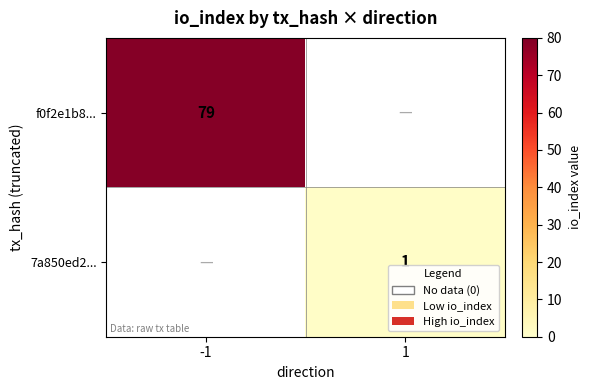

True or false: f0f2e1b8... has a value of 79 at -1.

True